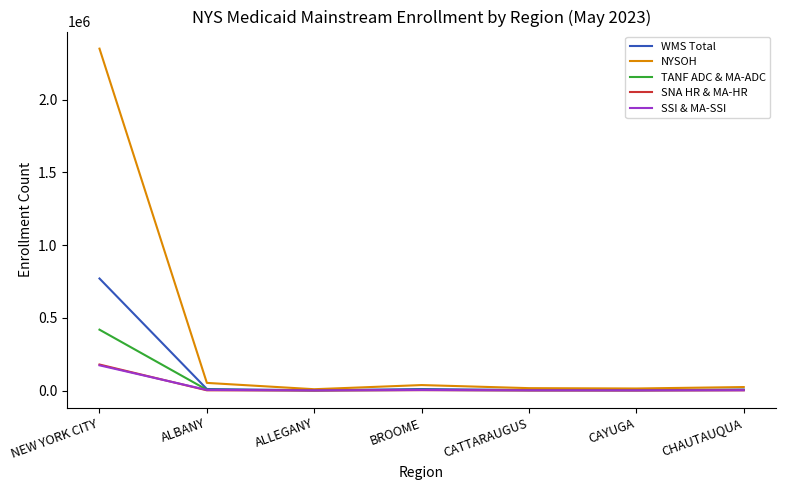

At which label is SSI & MA-SSI closest to 86960?

ALBANY